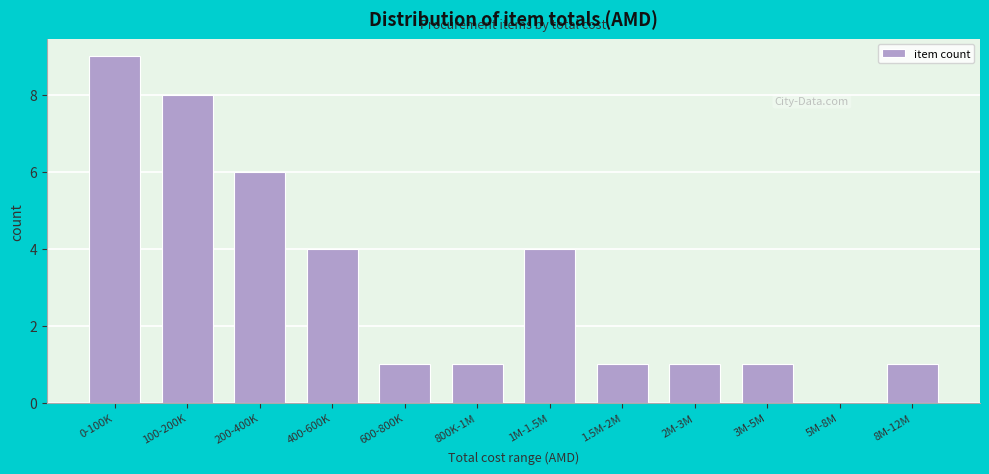

Reading left to right, transcribe all the data shown in this chart.

0-100K=9	100-200K=8	200-400K=6	400-600K=4	600-800K=1	800K-1M=1	1M-1.5M=4	1.5M-2M=1	2M-3M=1	3M-5M=1	5M-8M=0	8M-12M=1